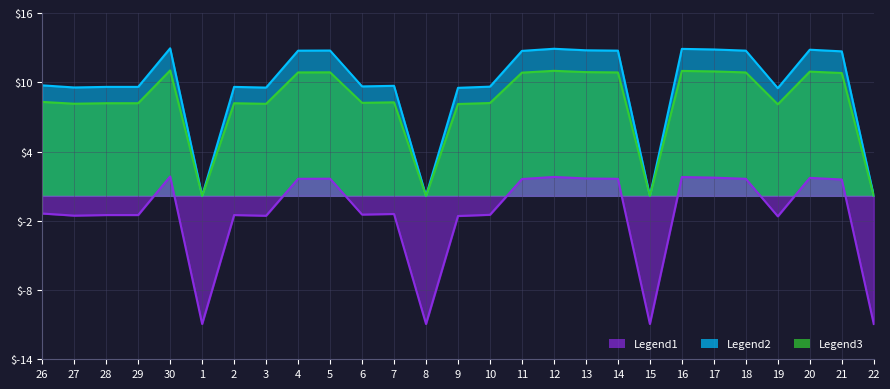

What is the minimum value shown in the chart?

-10.9